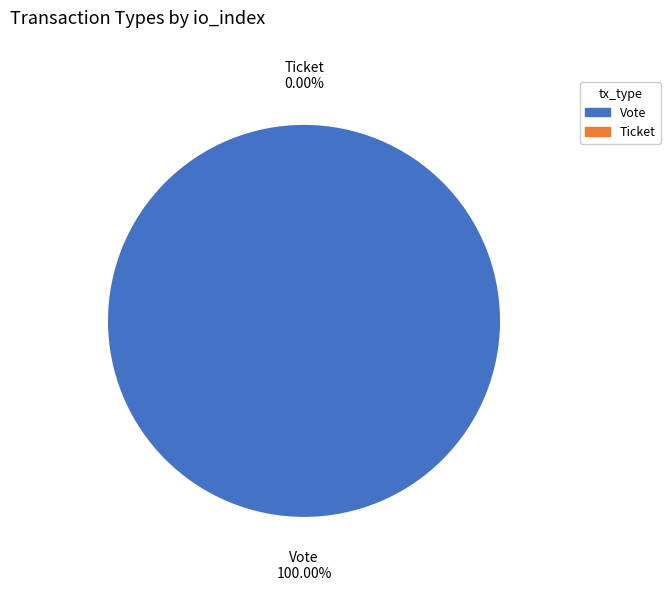

To the nearest percent, what is the combined percentage of Vote and Ticket?

100%